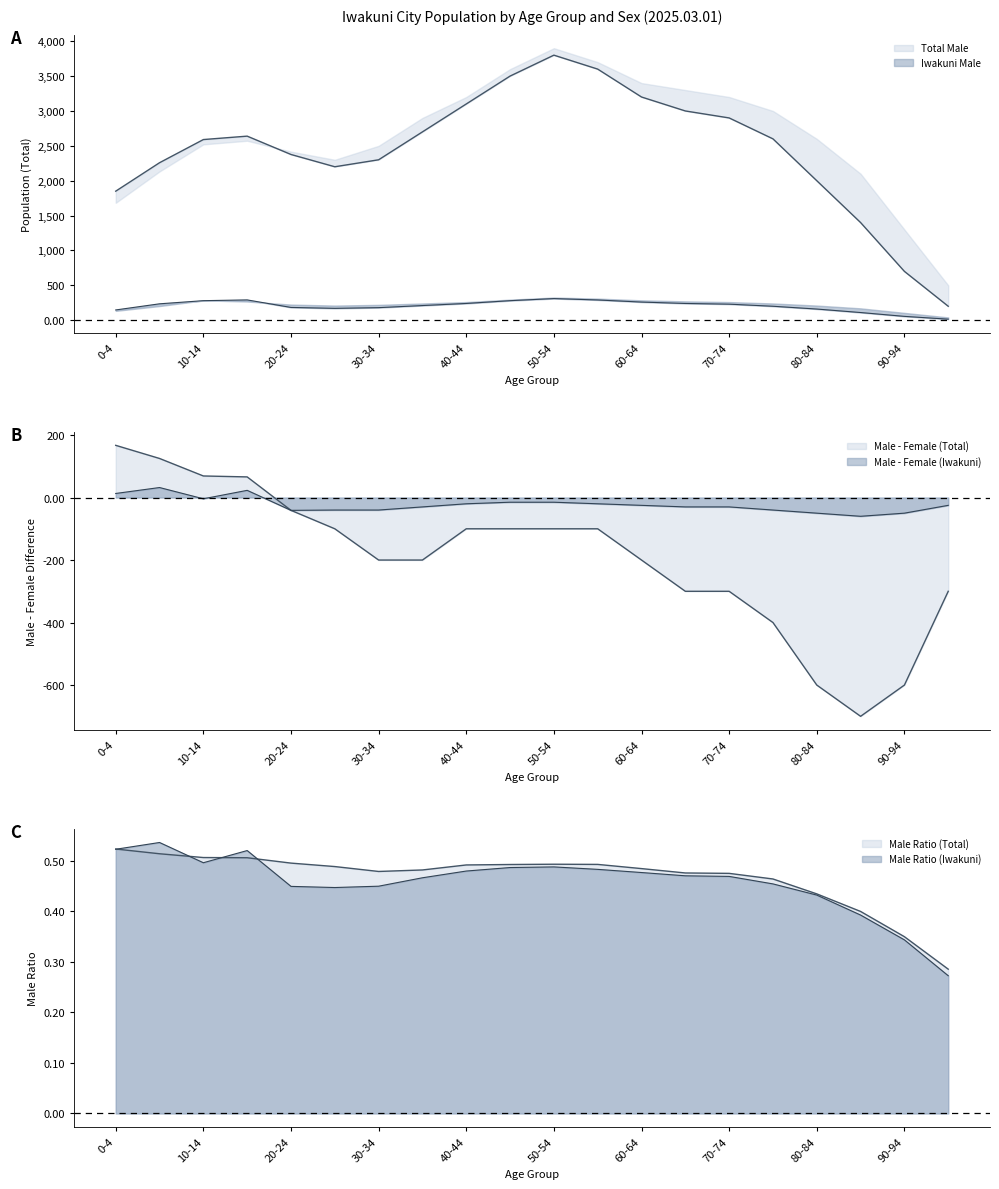

At which label does Iwakuni (Male) first exceed 230?

5-9